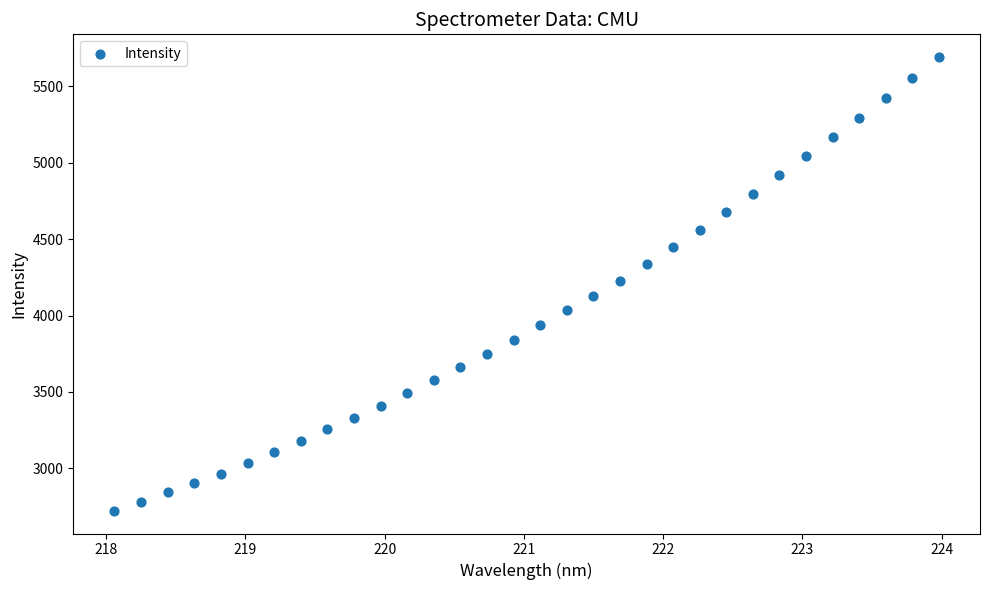

What is the range of X values (max minus min)?

5.9